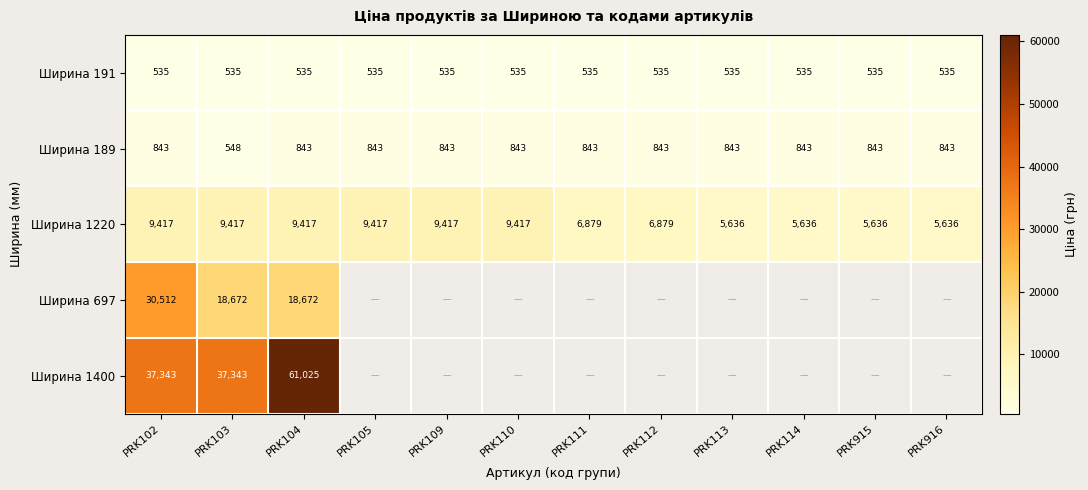

Is the value of Ширина 189 at PRK916 greater than the value of Ширина 191 at PRK102?

Yes